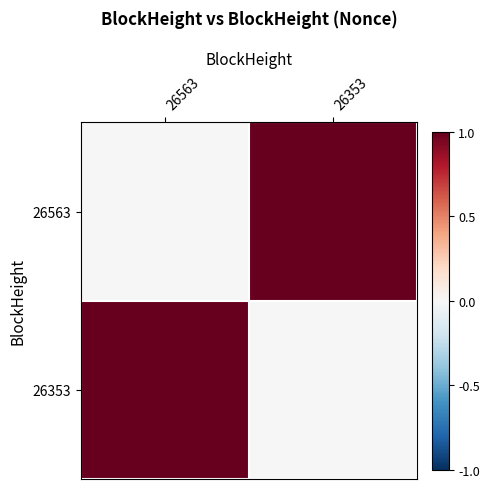

Count the number of data series in this chart.

2